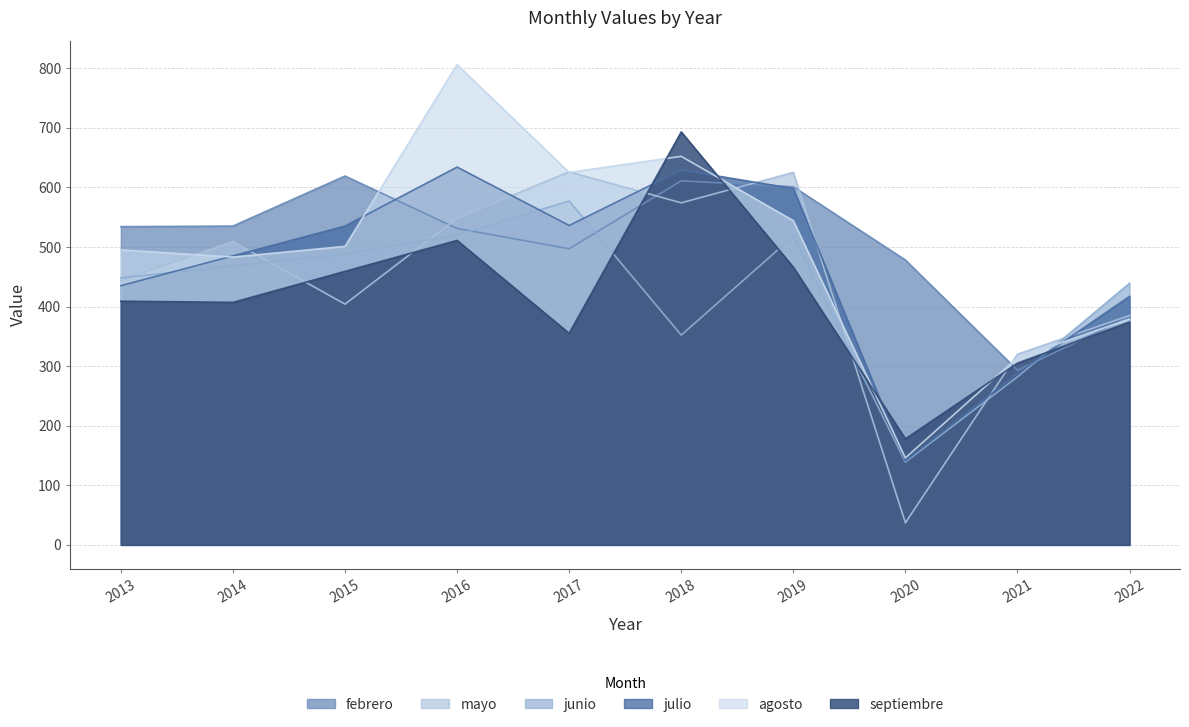

After their last crossing, which series has the higher values: junio or febrero?

junio